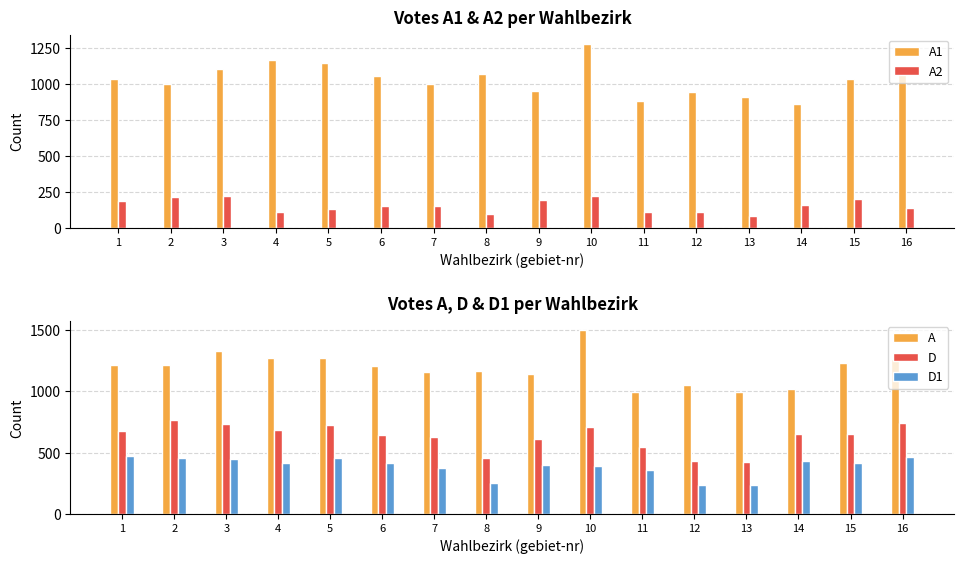

What is the highest value of the D series?

765